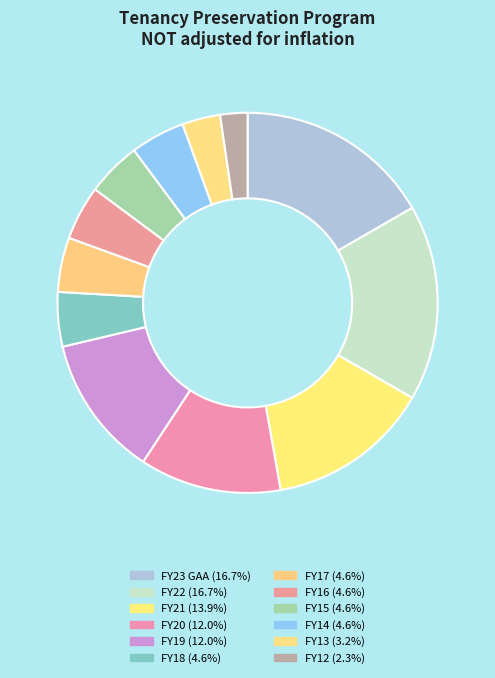

What percentage is NOT represented by FY22?

83.3%